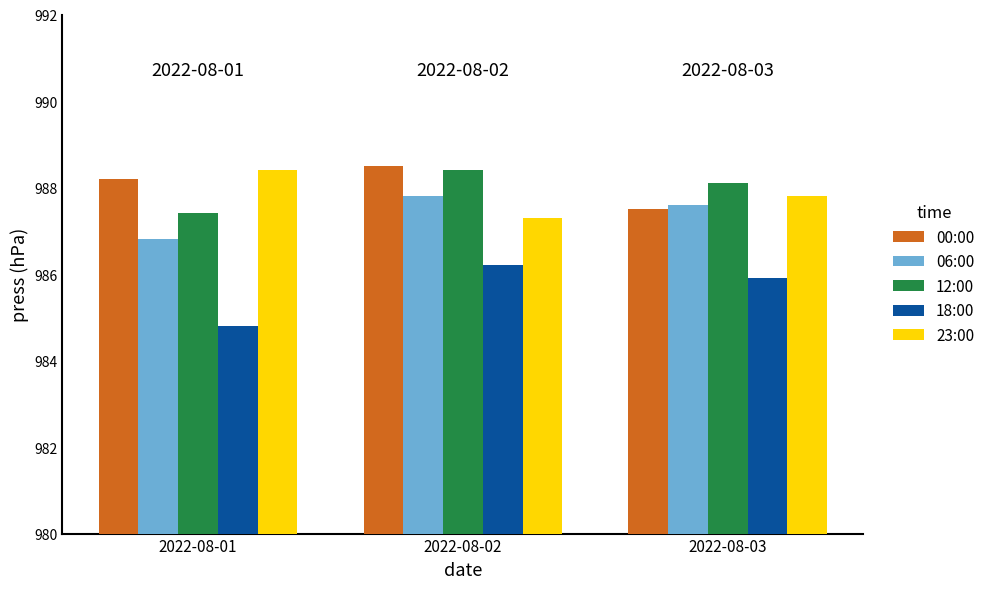

Count the number of data series in this chart.

5